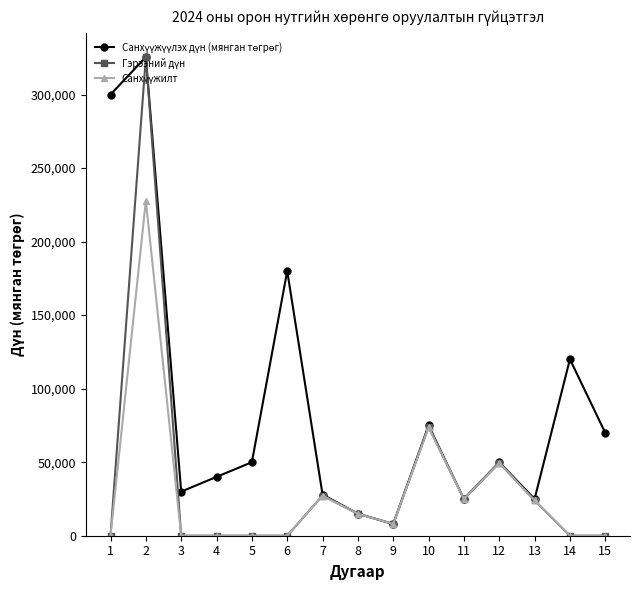

At how many categories does at least one series exceed 34753?

9